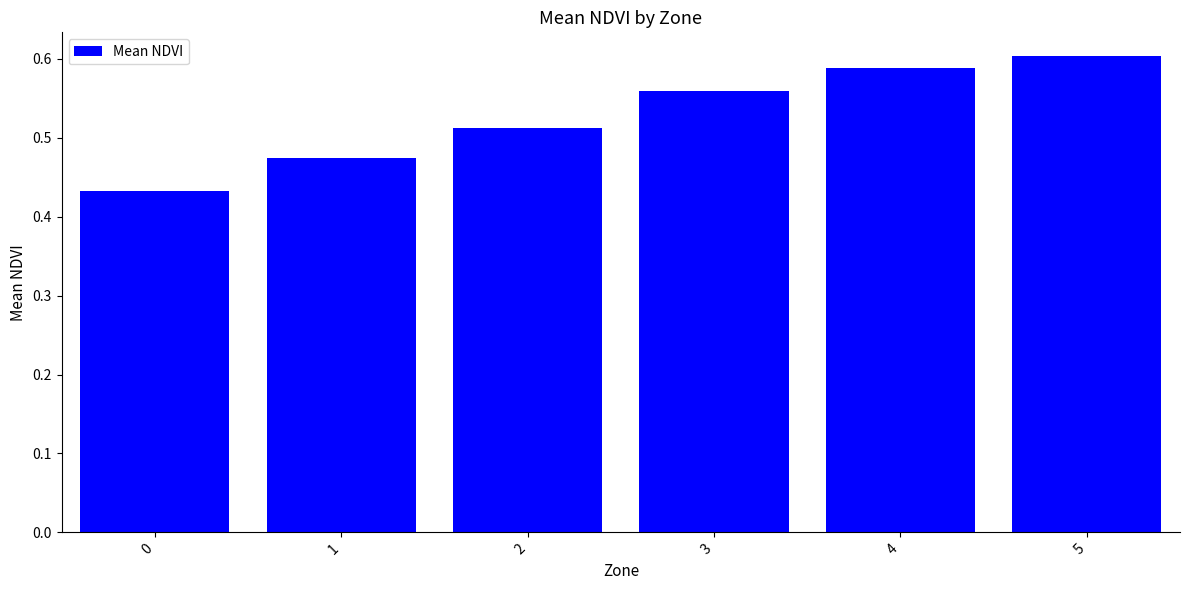

The chart shows a value of 0.8 at 5. True or false?

False